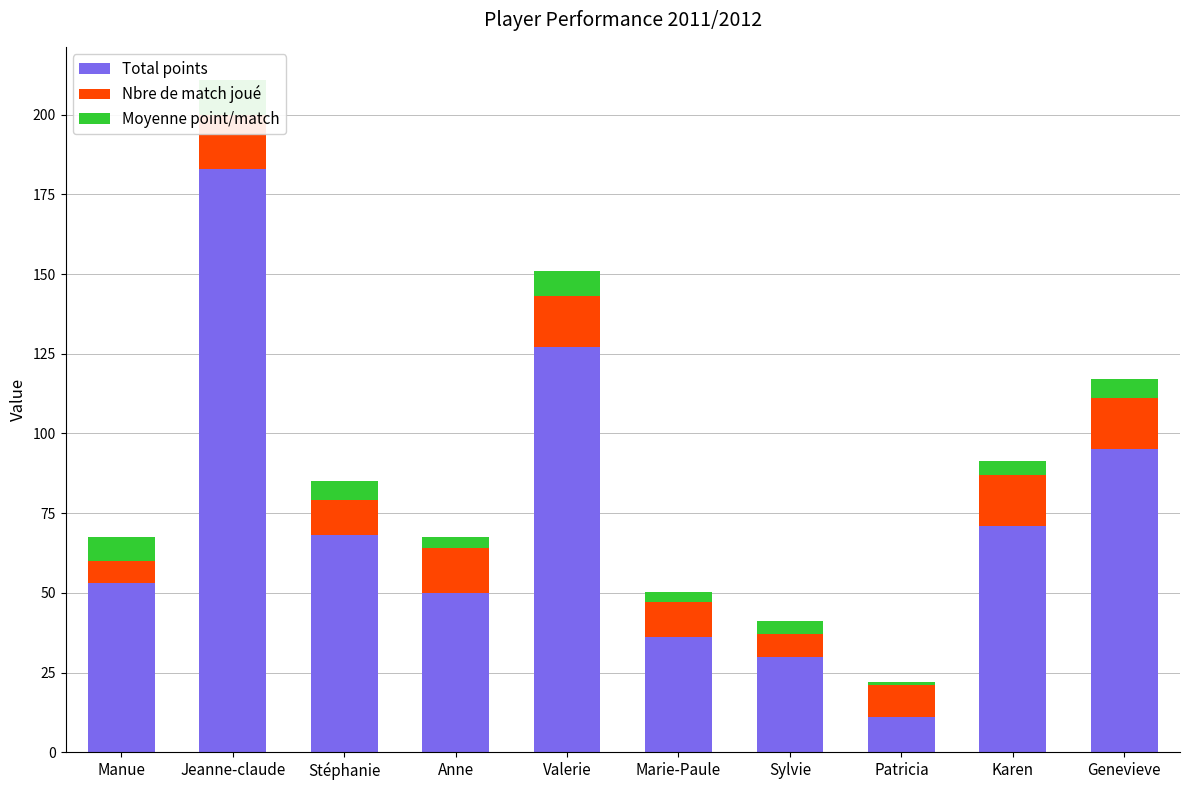

Which series has the largest total across all categories?

Total points